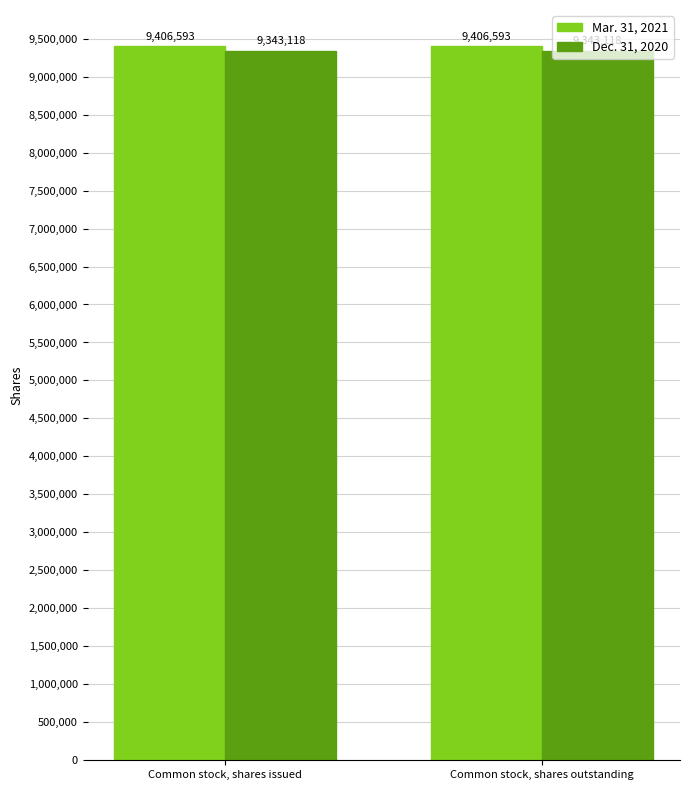

The Dec. 31, 2020 series shows 3813258 at Common stock, shares issued. True or false?

False